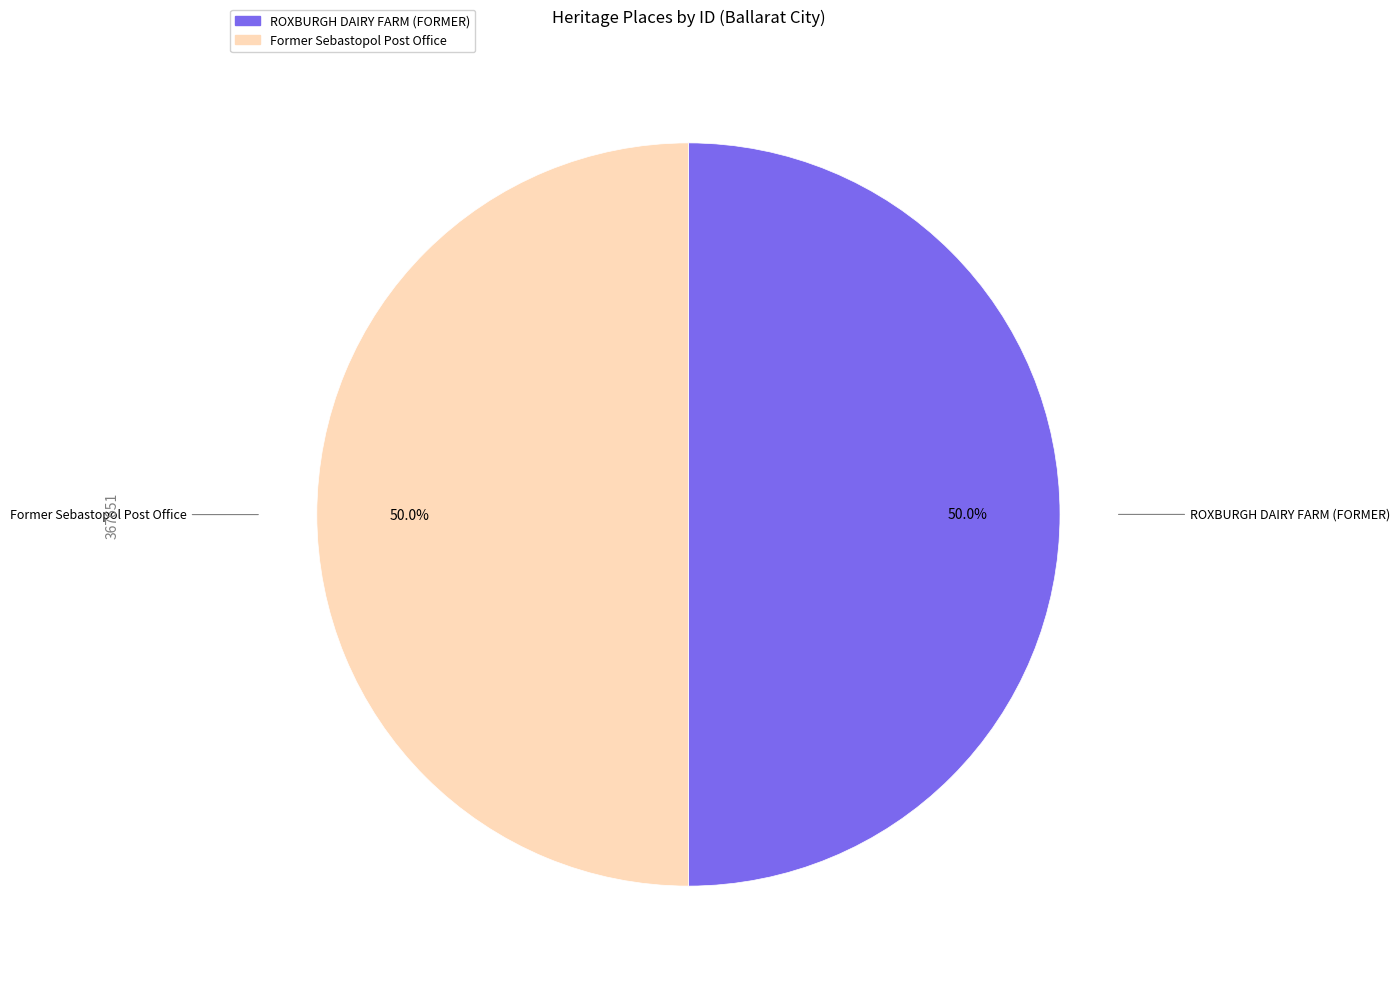

Count the number of slices in the pie.

2